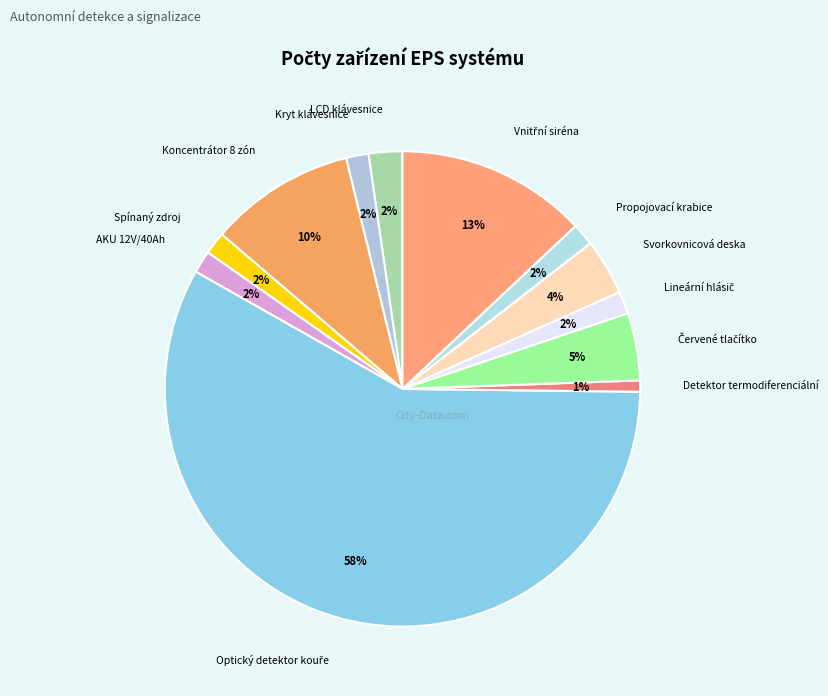

What percentage is the Optický detektor kouře slice, to the nearest percent?

58%